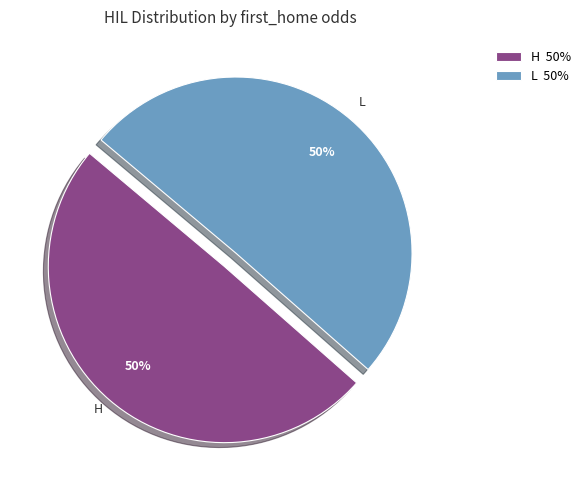

Do L and H together represent more than half of the pie?

Yes